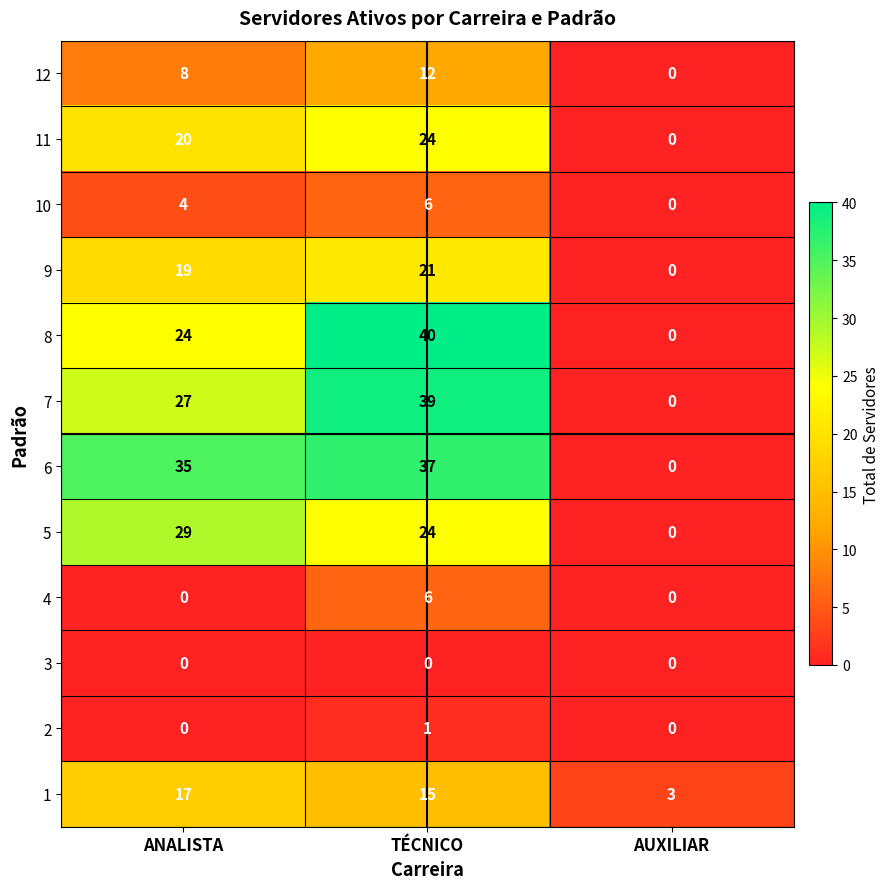

Count the 1 values in the range 3 to 17.

3